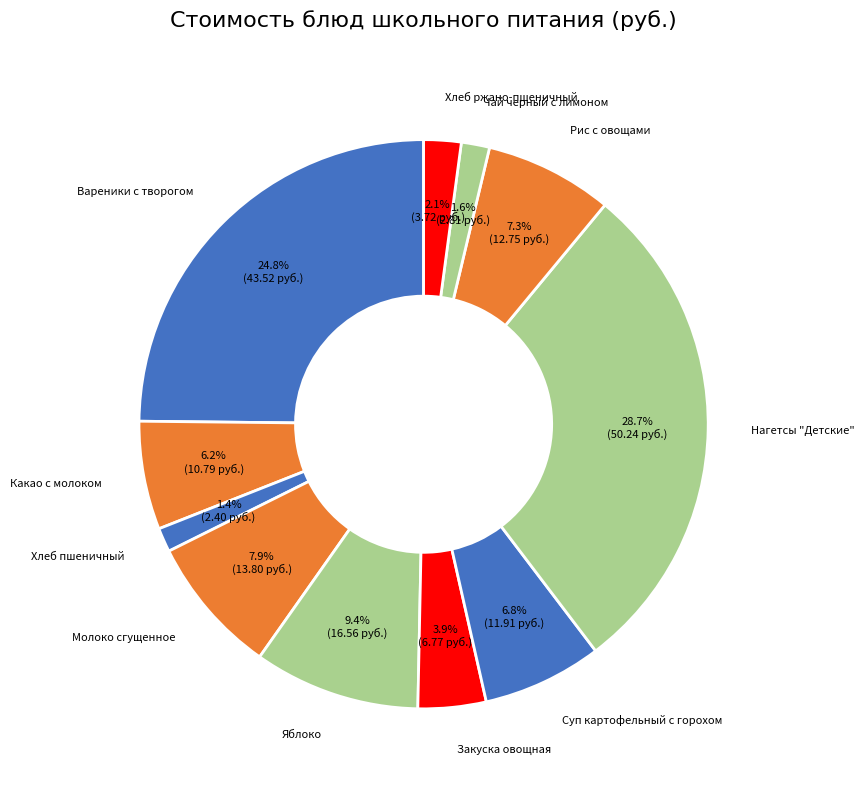

How many segments does this pie chart have?

11